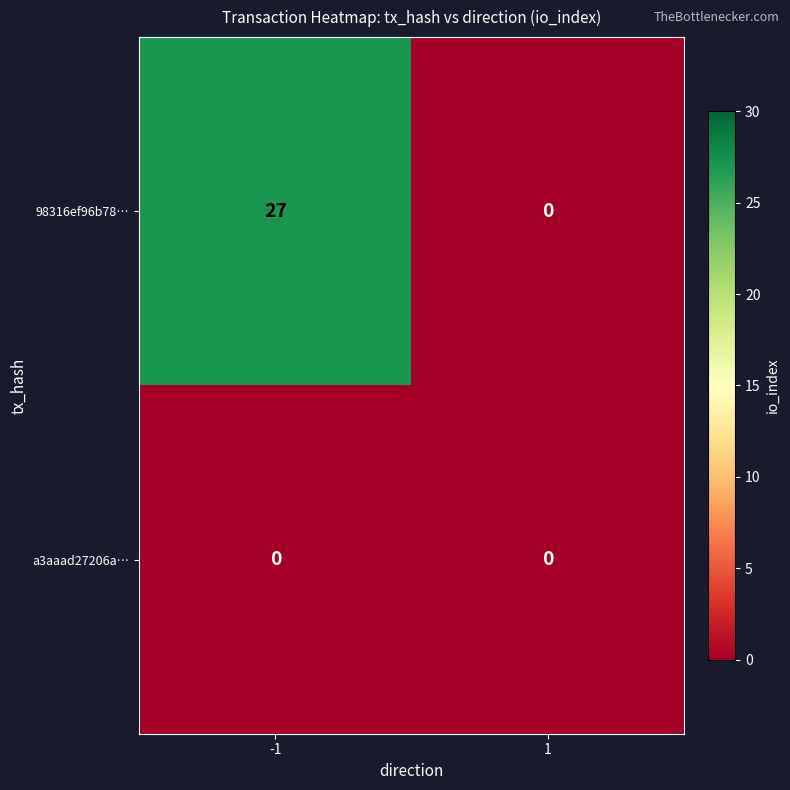

How many distinct data groups are displayed?

2